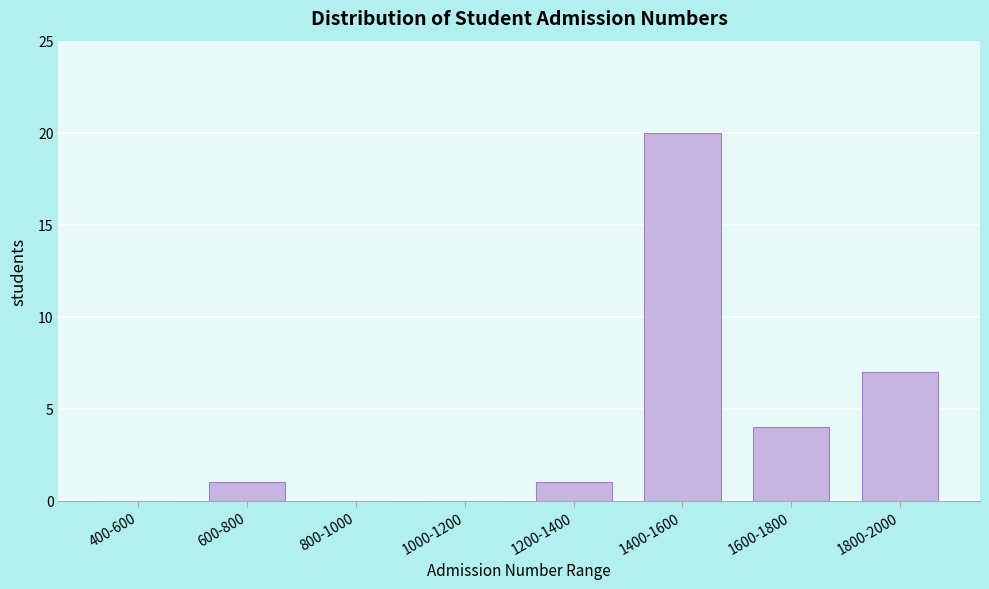

Reading left to right, extract all data points from this chart.

400-600=0	600-800=1	800-1000=0	1000-1200=0	1200-1400=1	1400-1600=20	1600-1800=4	1800-2000=7